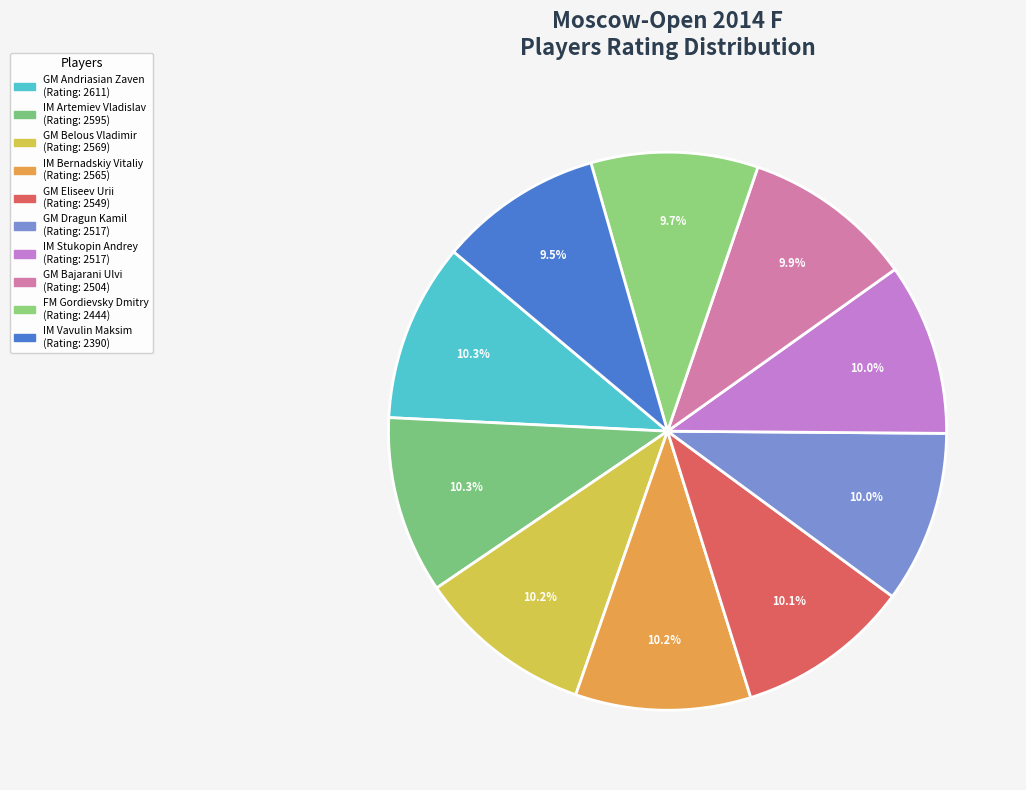

How many segments does this pie chart have?

10